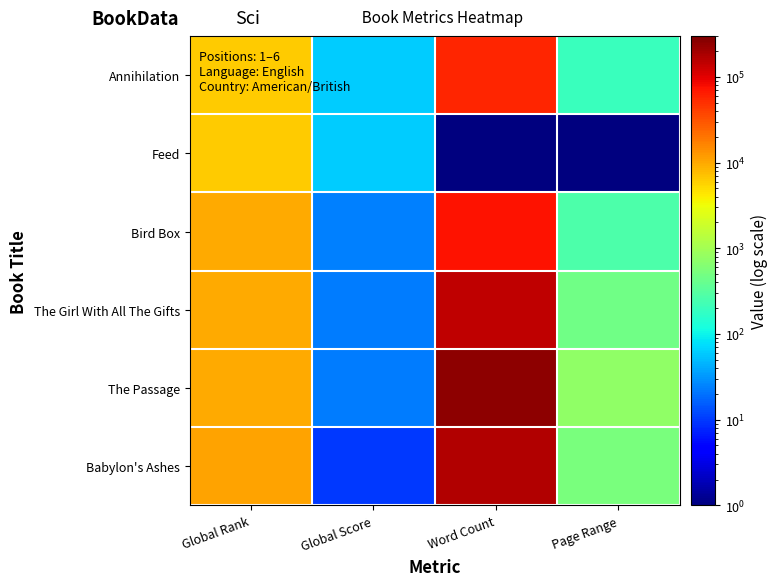

Reading left to right, what are all the values shown in this chart?

Annihilation: Global Rank=6284	Global Score=62	Word Count=59000	Page Range=195
Feed: Global Rank=6417	Global Score=60	Word Count=1	Page Range=1
Bird Box: Global Rank=9693	Global Score=24	Word Count=72000	Page Range=262
The Girl With All The Gifts: Global Rank=9737	Global Score=23	Word Count=150000	Page Range=460
The Passage: Global Rank=9738	Global Score=23	Word Count=250000	Page Range=766
Babylon's Ashes: Global Rank=10662	Global Score=10	Word Count=173000	Page Range=538